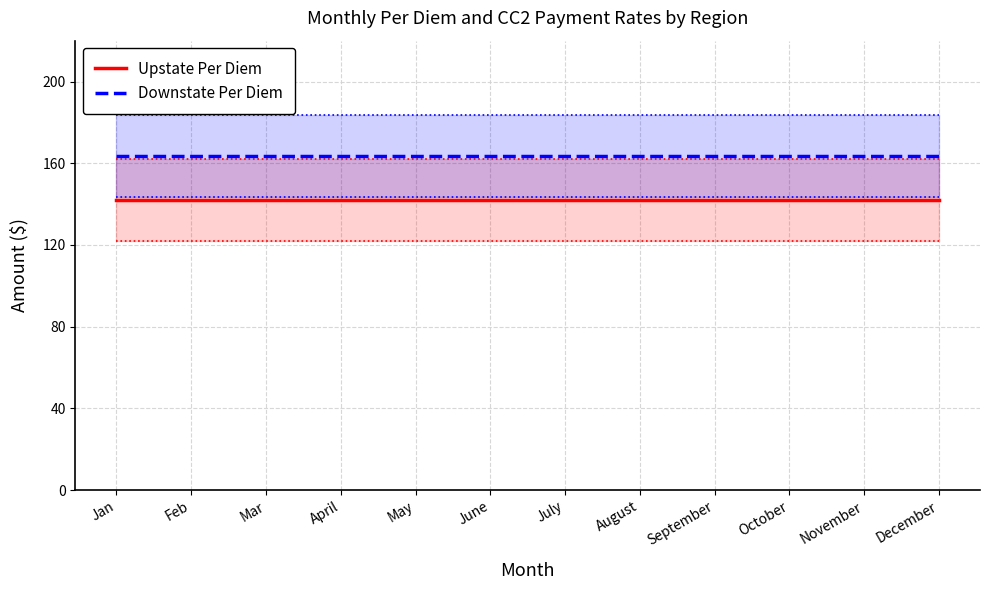

What is the total value across all series at Mar?

305.6